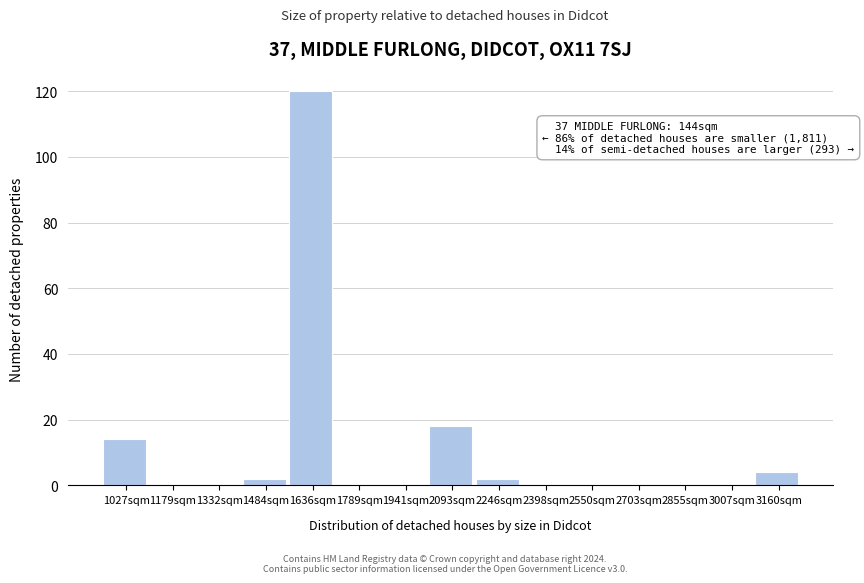

Reading left to right, transcribe all the data shown in this chart.

1027sqm=14	1179sqm=0	1332sqm=0	1484sqm=2	1636sqm=120	1789sqm=0	1941sqm=0	2093sqm=18	2246sqm=2	2398sqm=0	2550sqm=0	2703sqm=0	2855sqm=0	3007sqm=0	3160sqm=4